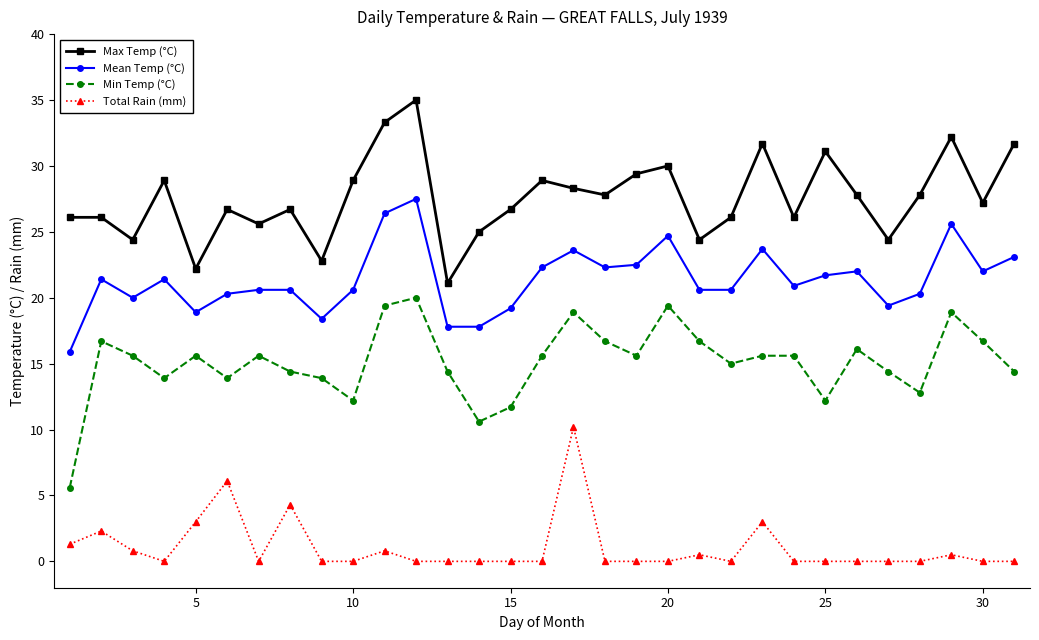

Does the chart have visible grid lines?

No